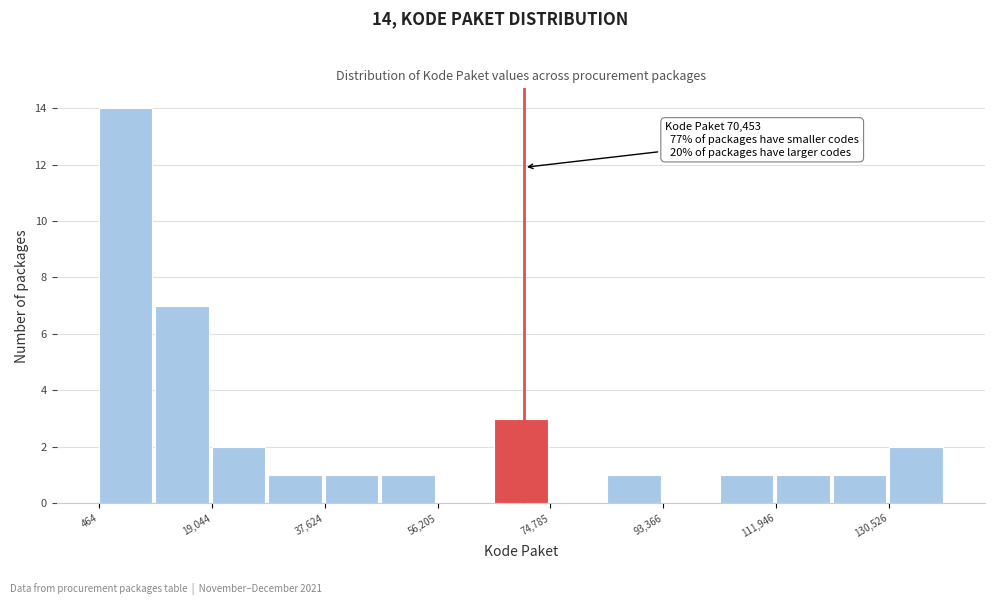

Which range on the x-axis has the tallest bar?

0 to 10000